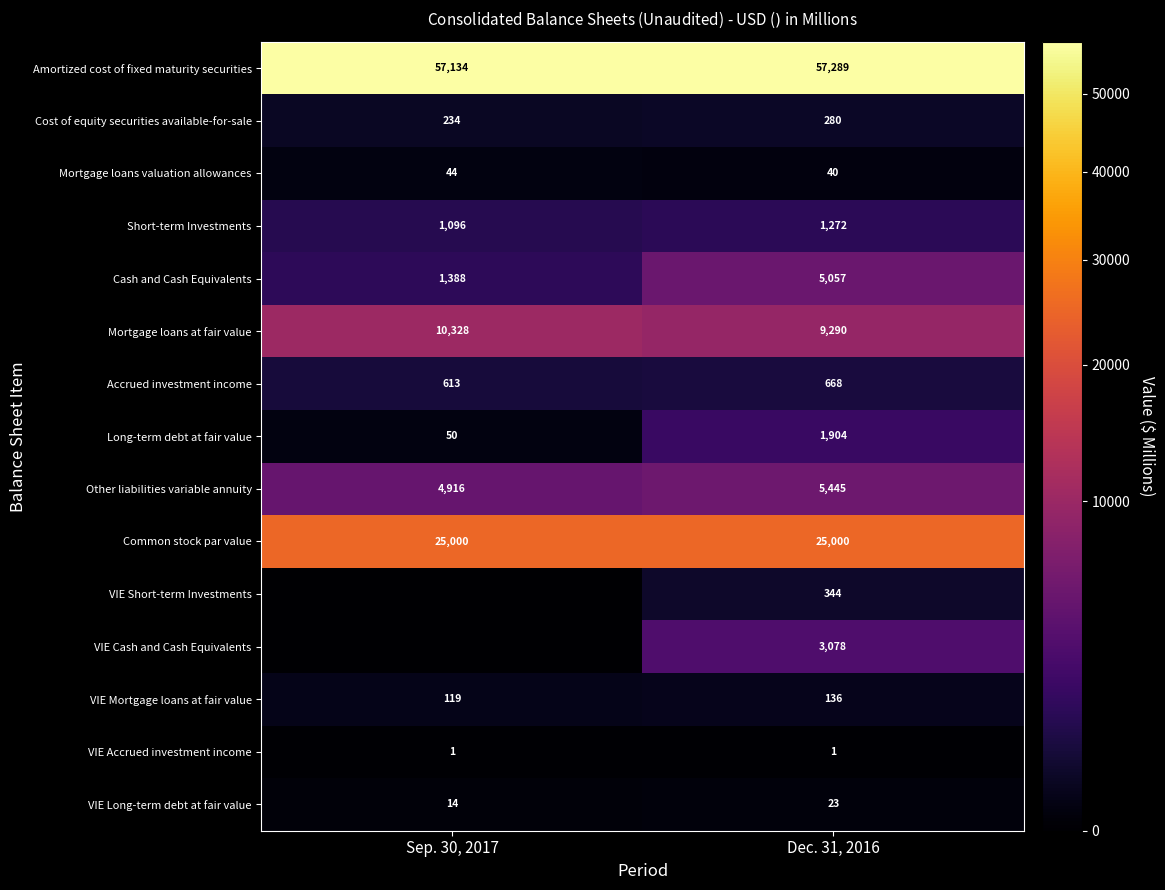

What is the difference between the maximum and minimum values in the Short-term Investments series?

176